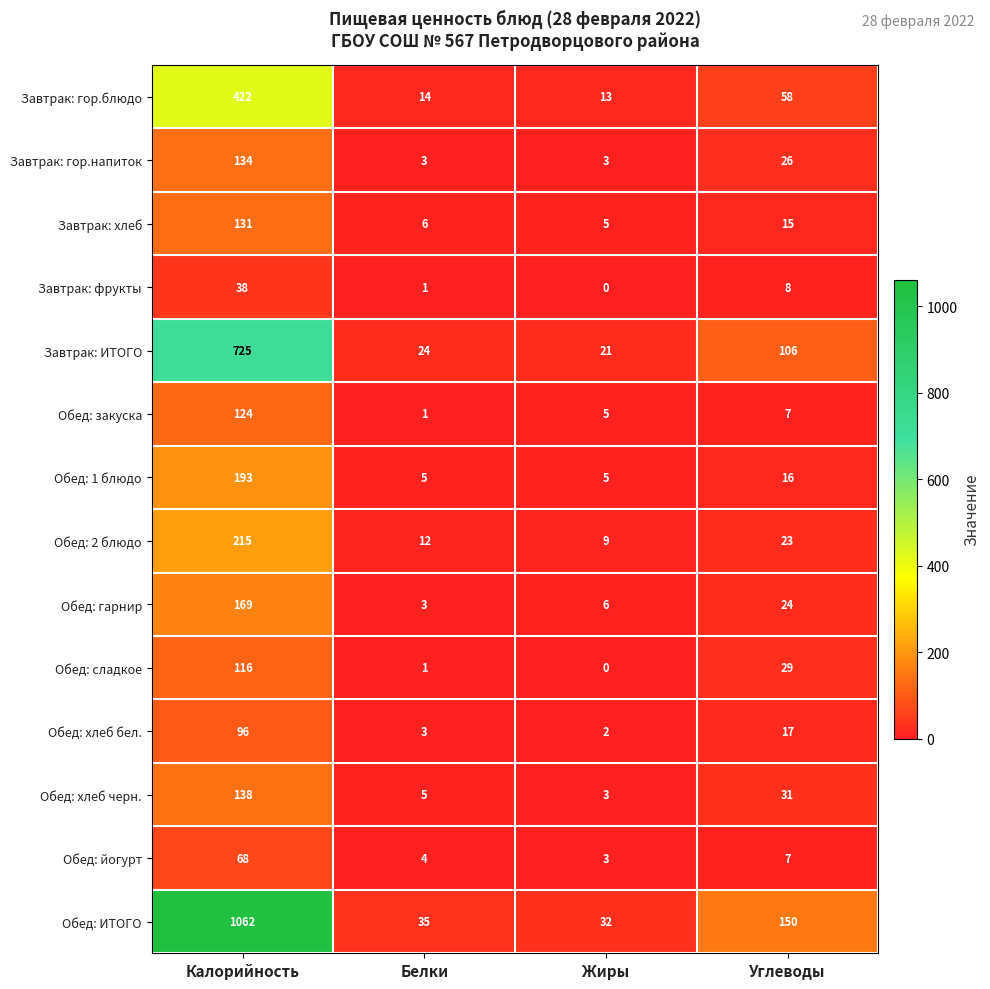

What is the difference between the maximum and second lowest values in the Завтрак: гор.напиток series?

131